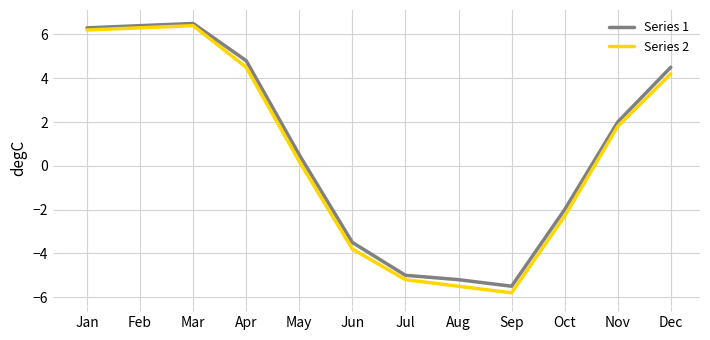

What is the total value across all series at Dec?

8.7